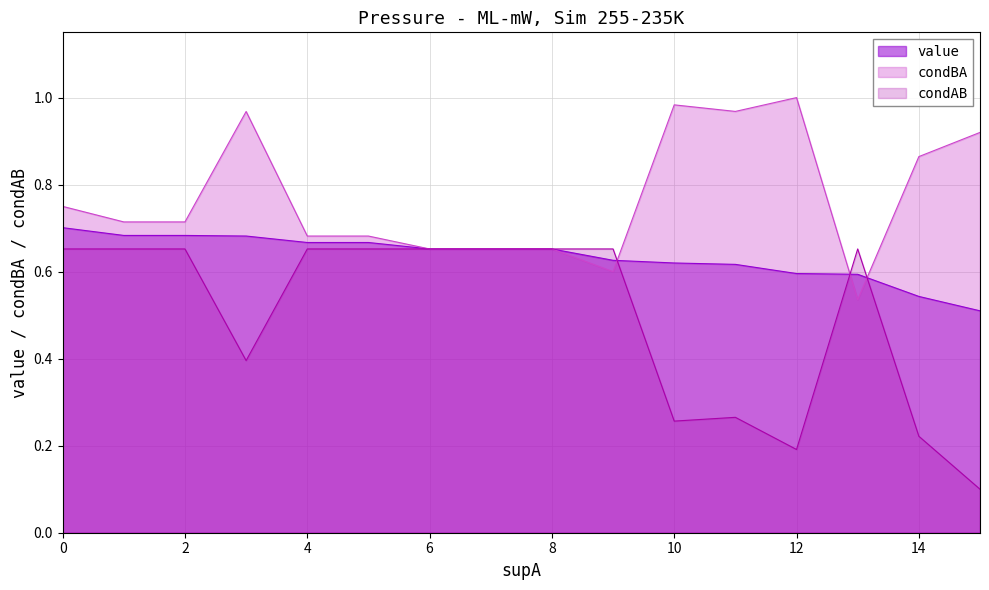

What is the average value of the value series?

0.6